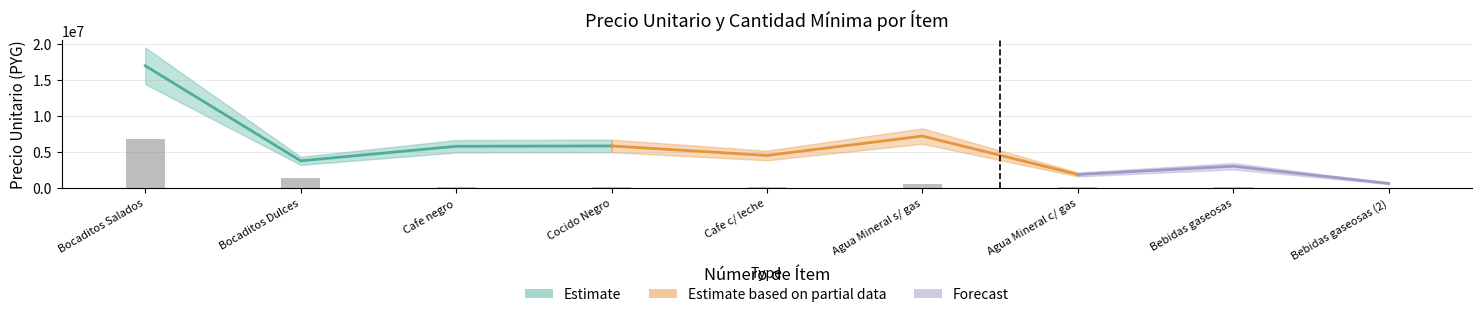

The chart shows a value of 40800 at Cafe c/ leche. True or false?

True